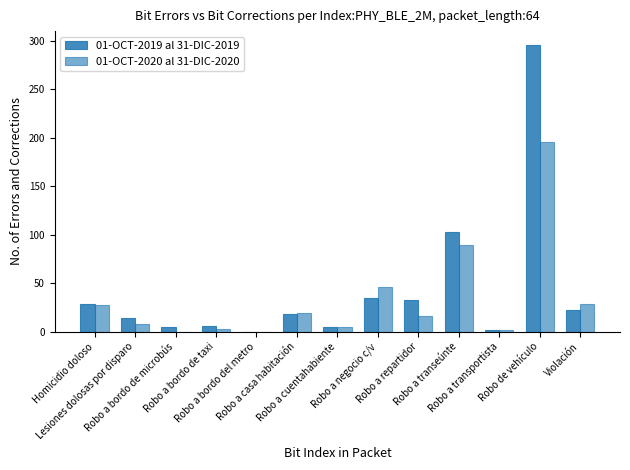

How many data points does each series have?

13